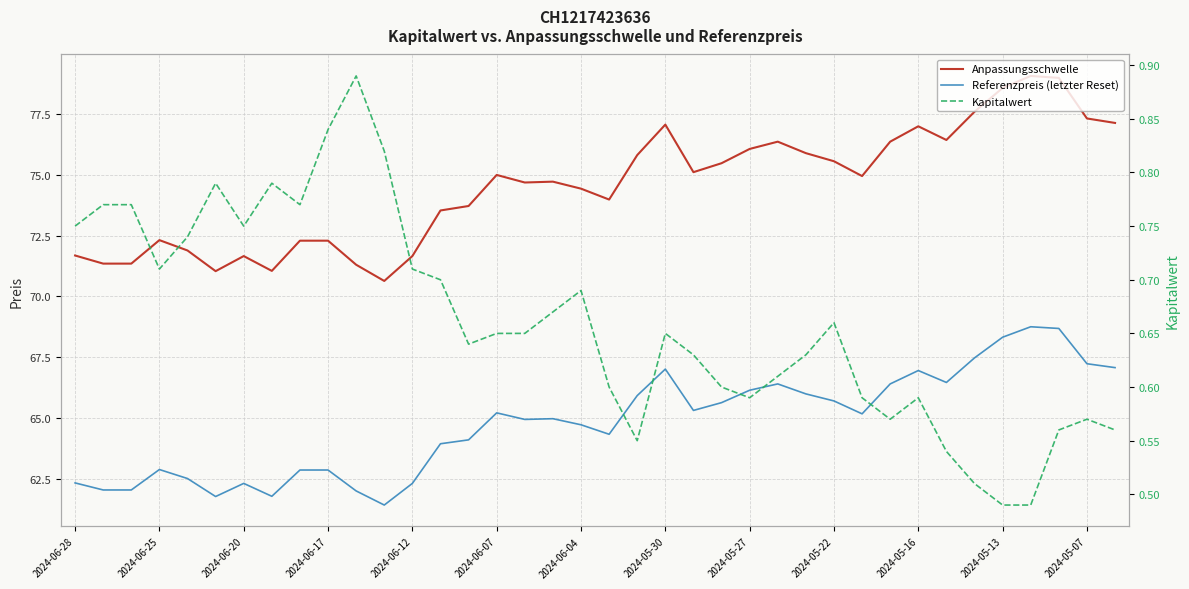

What is the difference between the Anpassungsschwelle values at 2024-05-13 and 2024-05-27?

1.7